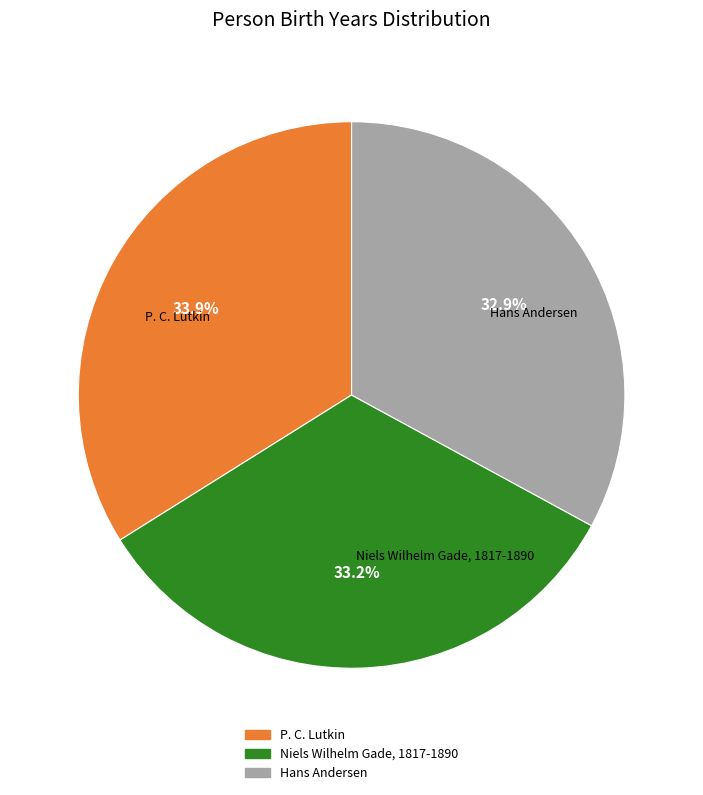

Which category has the biggest portion of the pie?

P. C. Lutkin